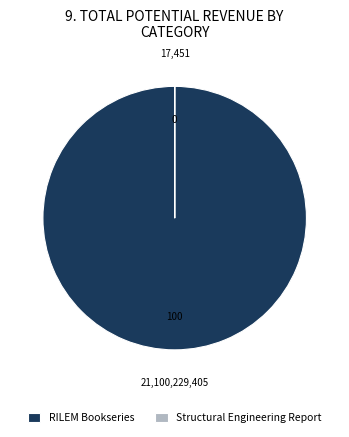

The RILEM Bookseries slice represents 95% of the pie. True or false?

False